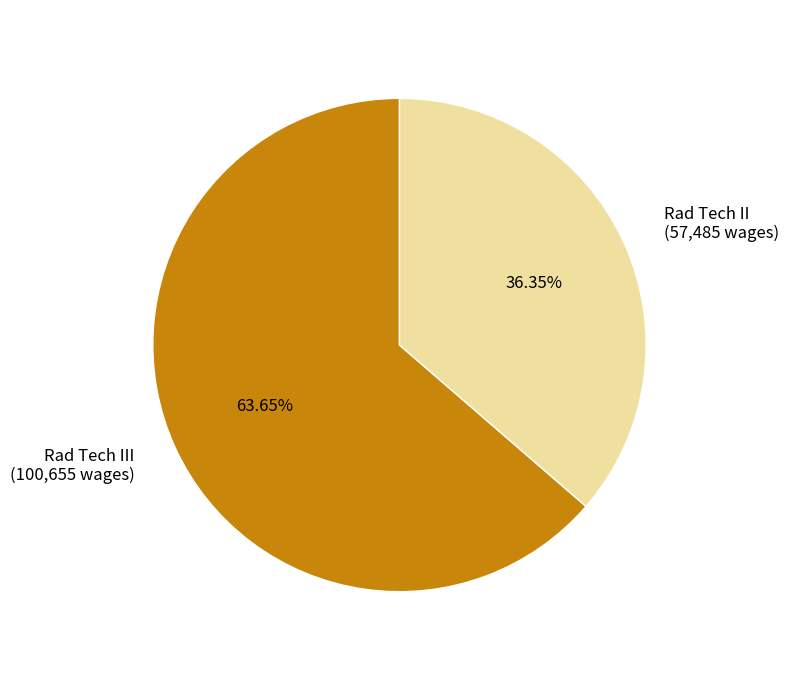

Which has a higher value, Rad Tech III or Rad Tech II?

Rad Tech III